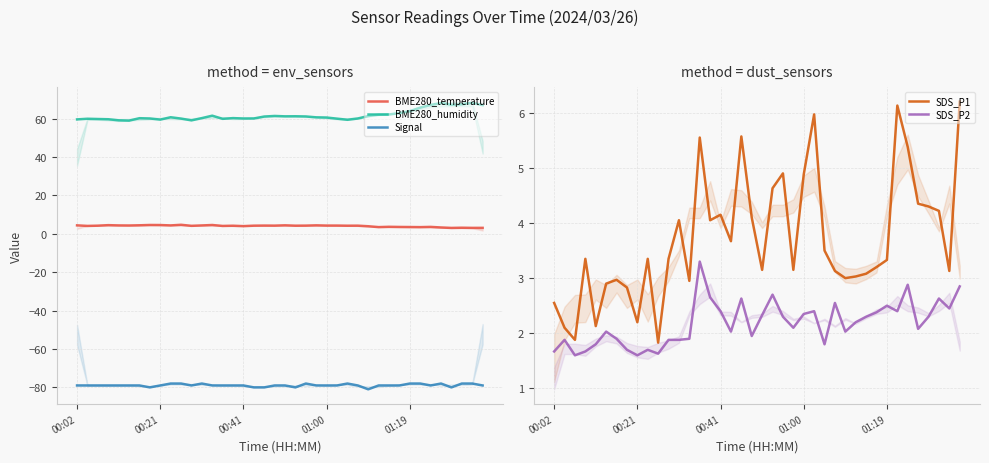

Is it true that BME280_humidity equals 101.4 at 14?

False